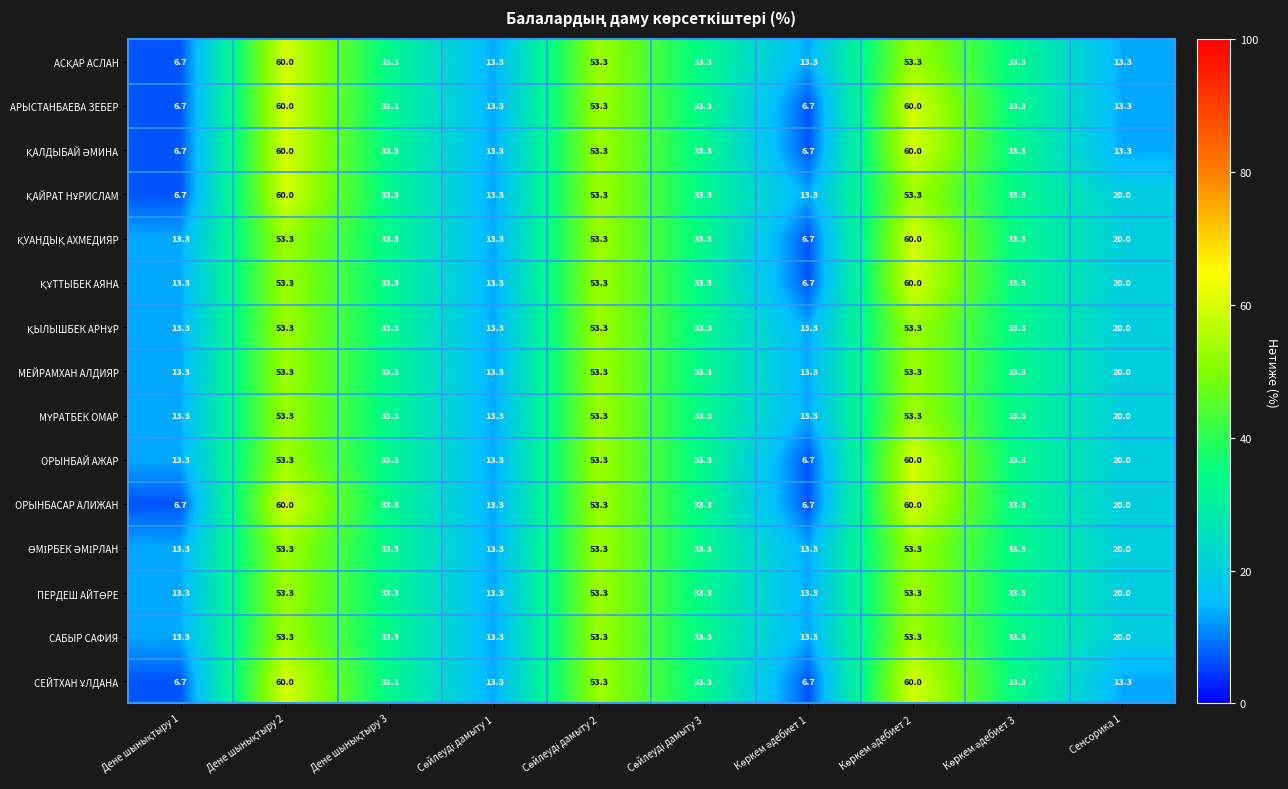

What is the difference between the maximum and minimum values in the ОРЫНБАЙ АЖАР series?

53.3